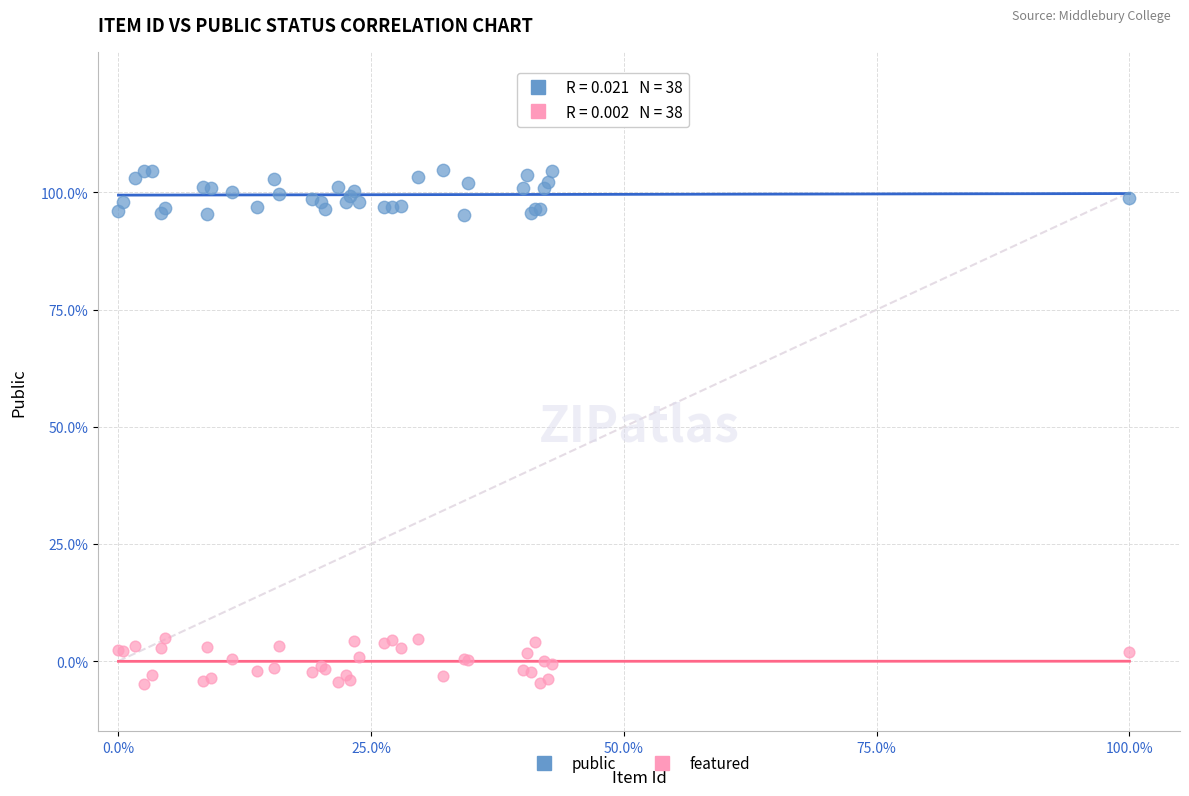

Which series contains the lowest Y value?

featured